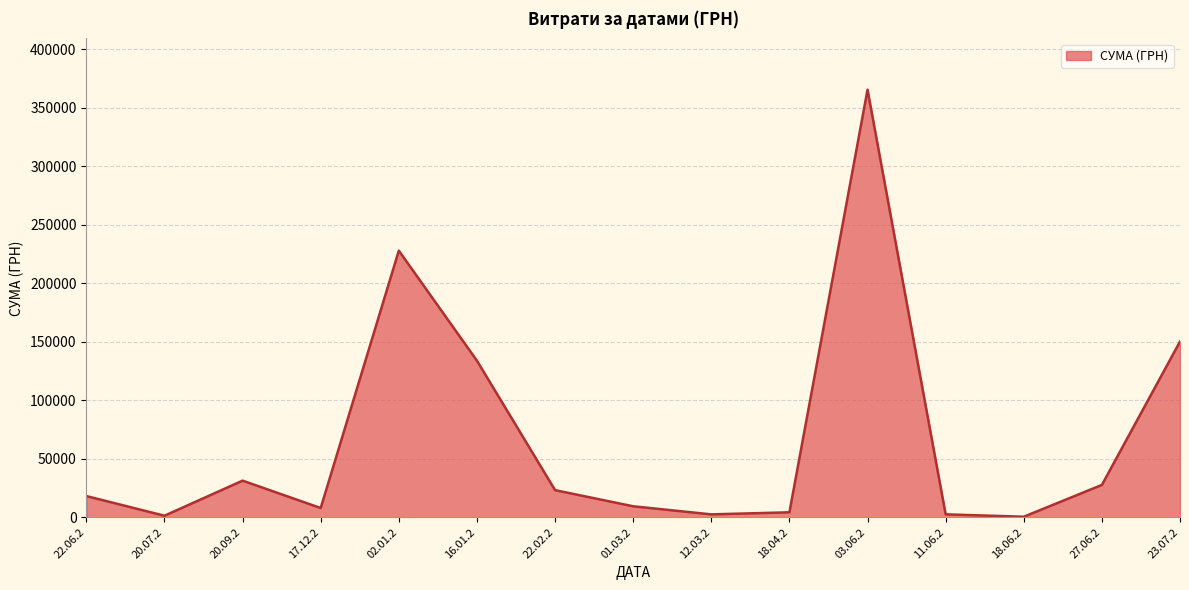

The value at 02.01.2 is 227892.1. True or false?

True